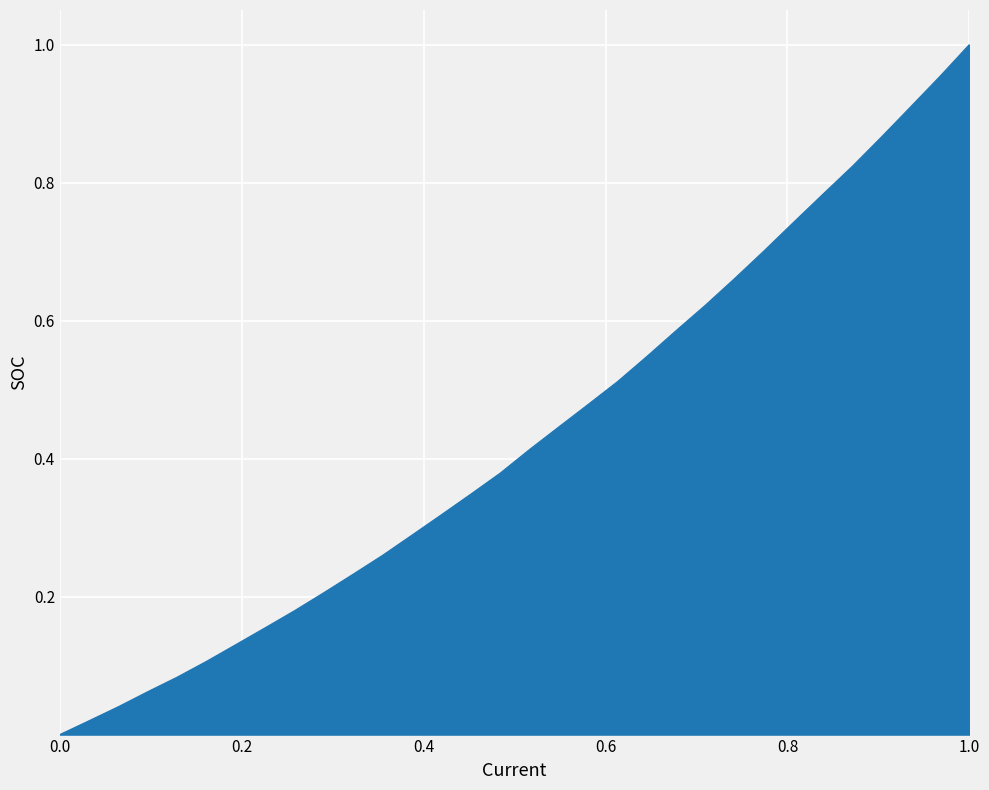

Does the chart have visible grid lines?

Yes